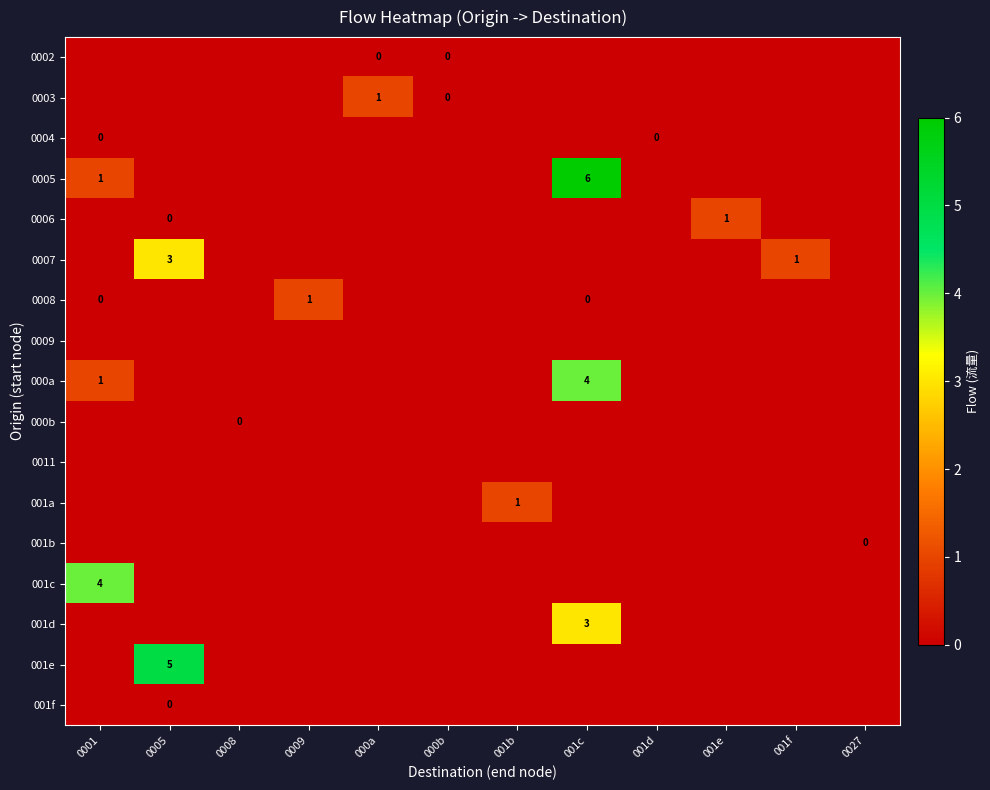

Between 0001 and 0027, which is larger?

0001